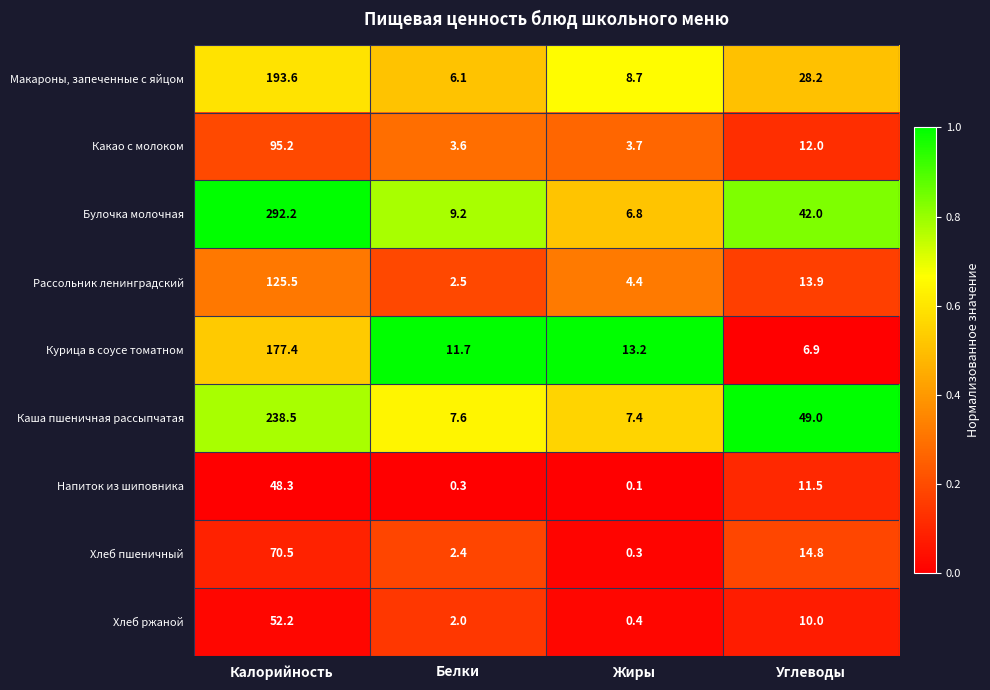

How many categories are shown in the chart?

4